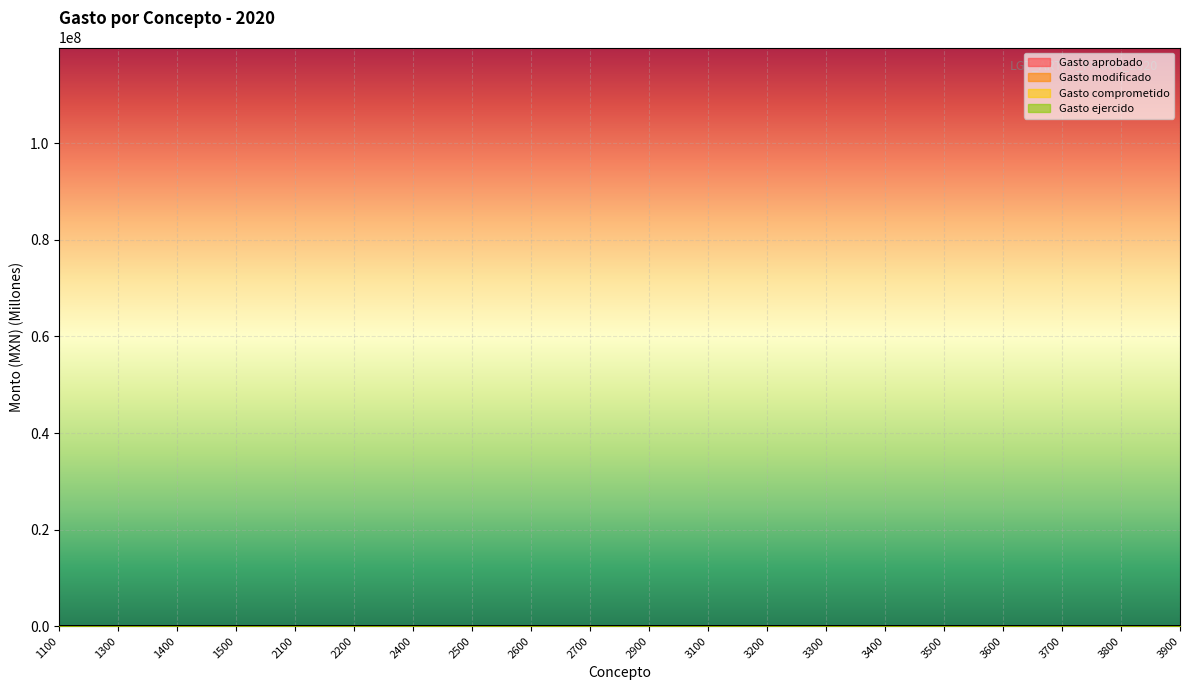

Where is the first local maximum for Gasto aprobado?

1500